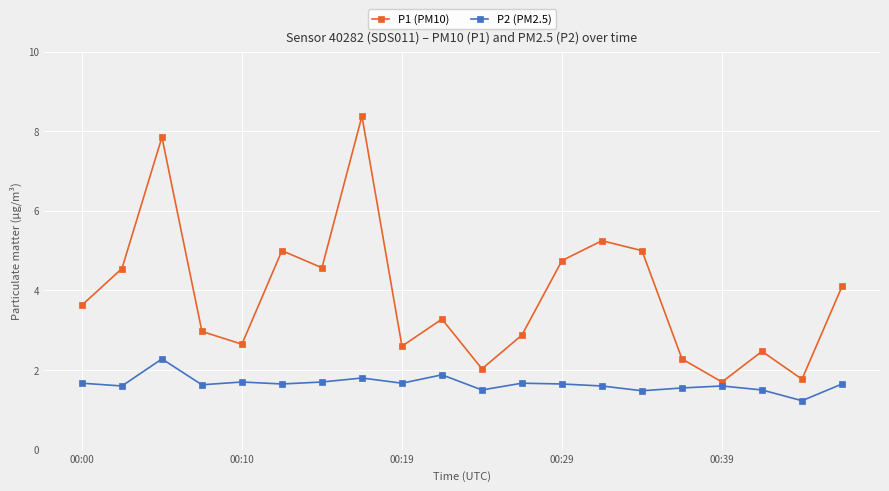

Which series has the largest total across all categories?

P1 (PM10)